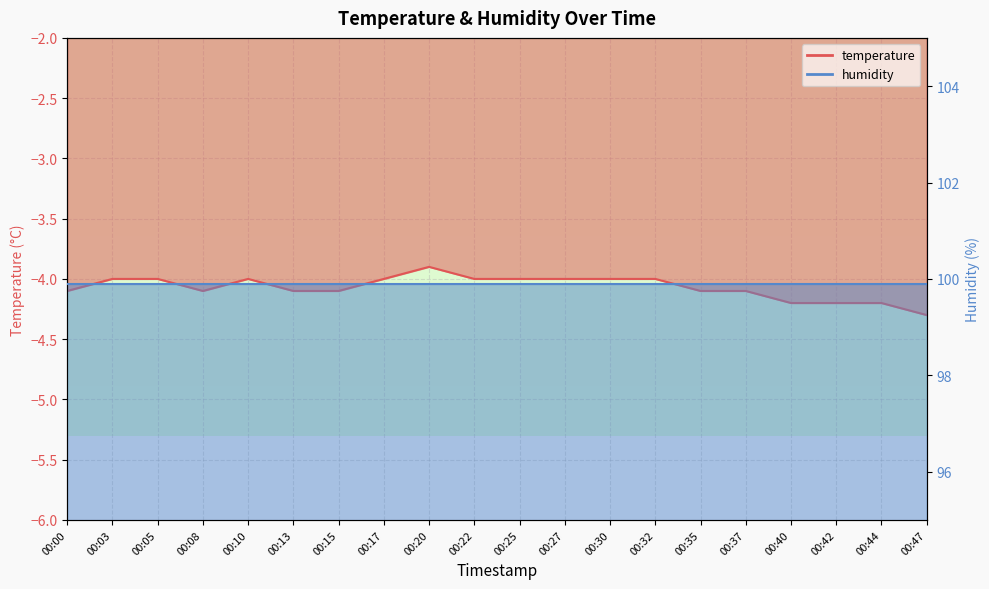

Rank the categories by value from lowest to highest.

00:47, 00:40, 00:42, 00:44, 00:00, 00:08, 00:13, 00:15, 00:35, 00:37, 00:03, 00:05, 00:10, 00:17, 00:22, 00:25, 00:27, 00:30, 00:32, 00:20